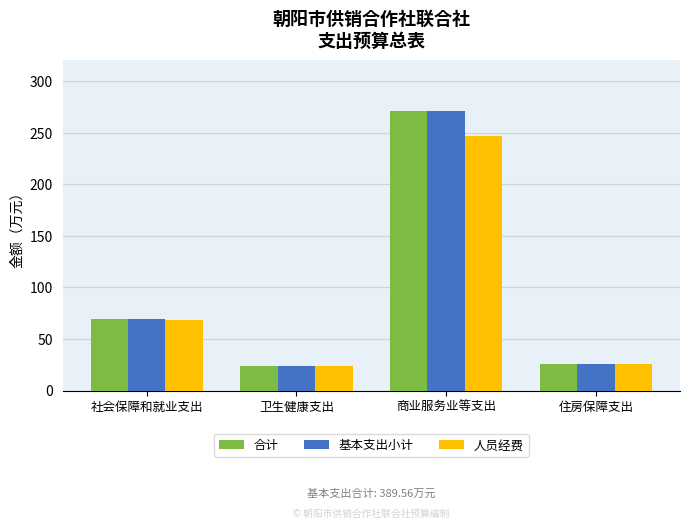

Does the chart contain stacked bars?

No